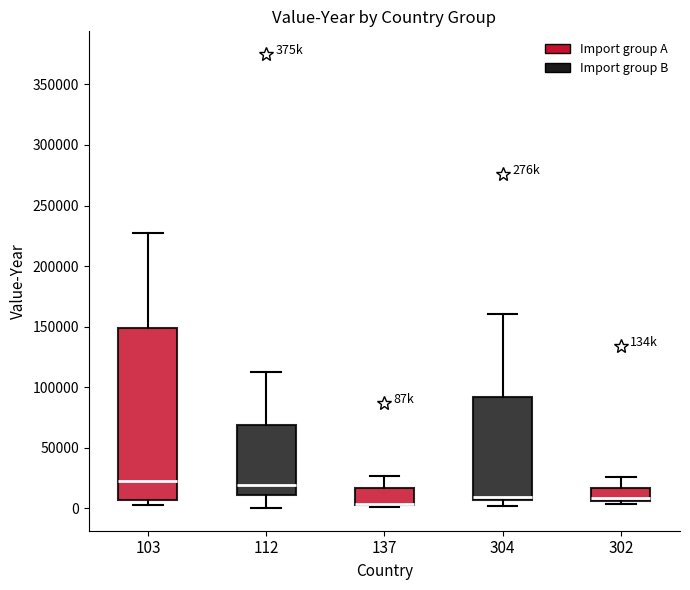

Comparing the boxes themselves (not the whiskers), which one is the tallest?

103